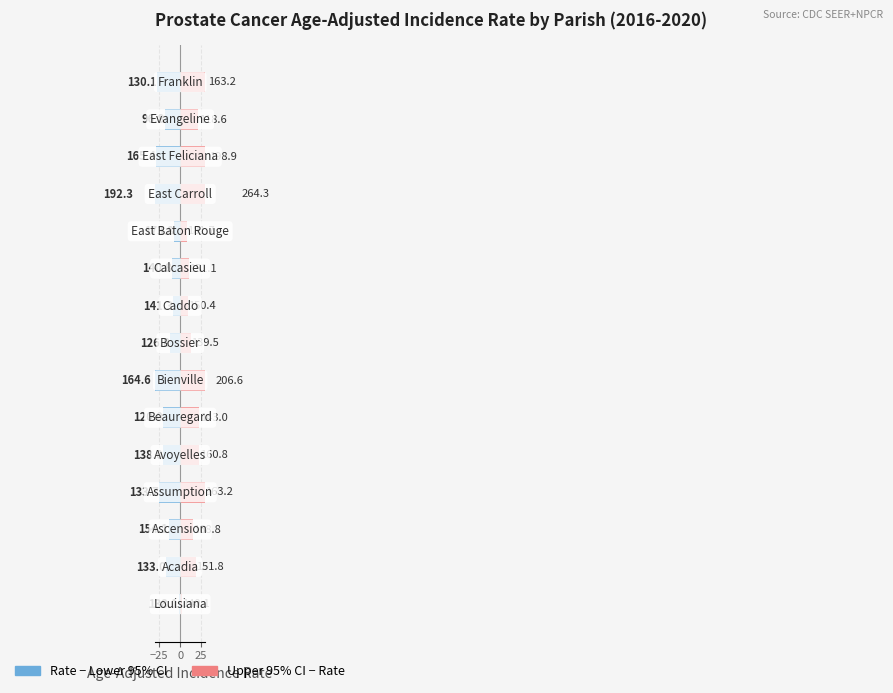

Rank the series by their average value, from lowest to highest.

Lower CI margin, Upper CI margin